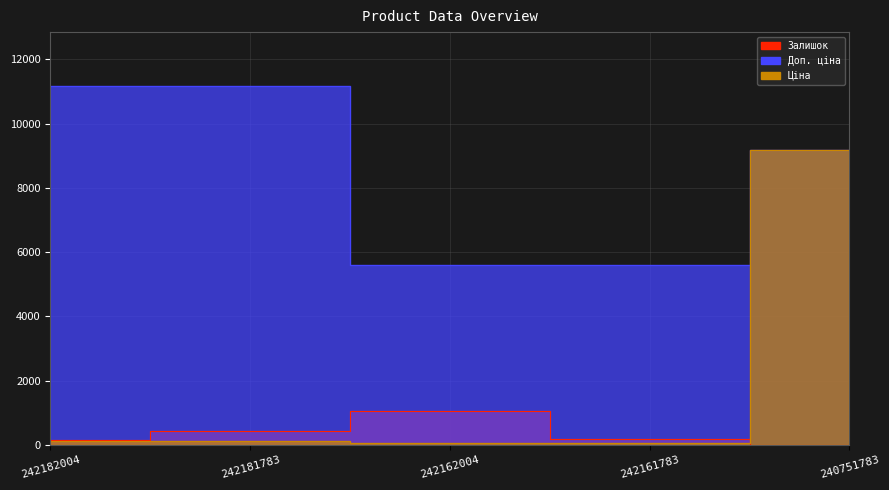

True or false: Ціна has a value of 55.9 at 242161783.

True